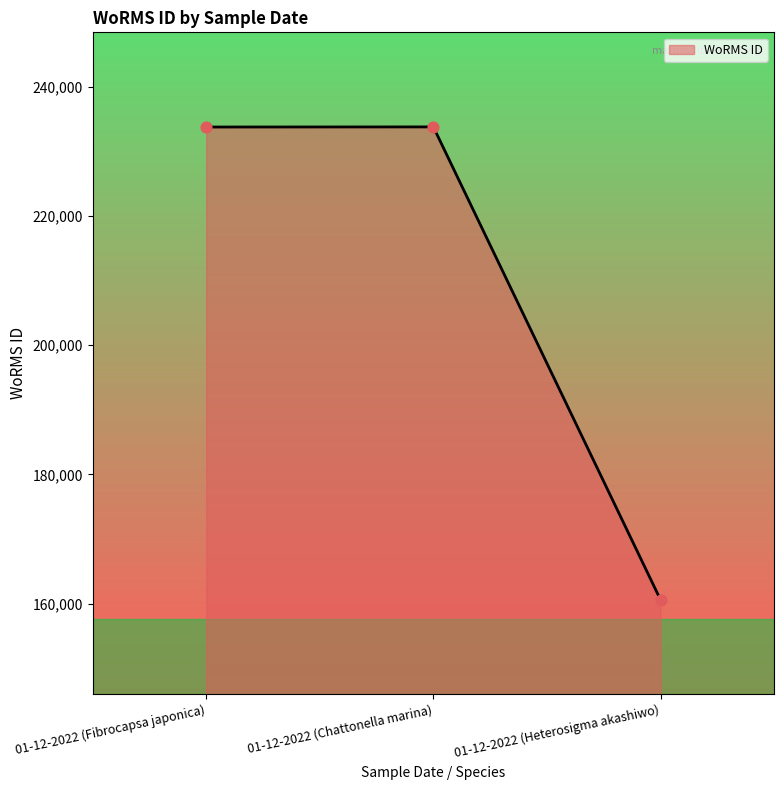

Which has a higher value, 01-12-2022 (Chattonella marina) or 01-12-2022 (Heterosigma akashiwo)?

01-12-2022 (Chattonella marina)